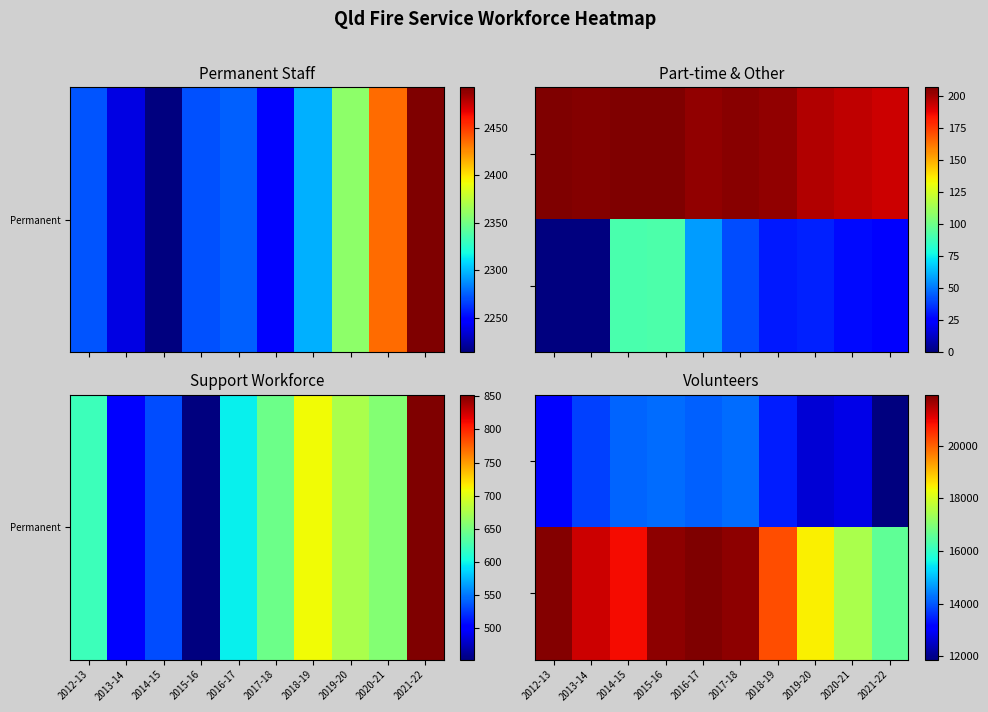

Which has a higher value, 2013-14 or 2012-13?

2013-14